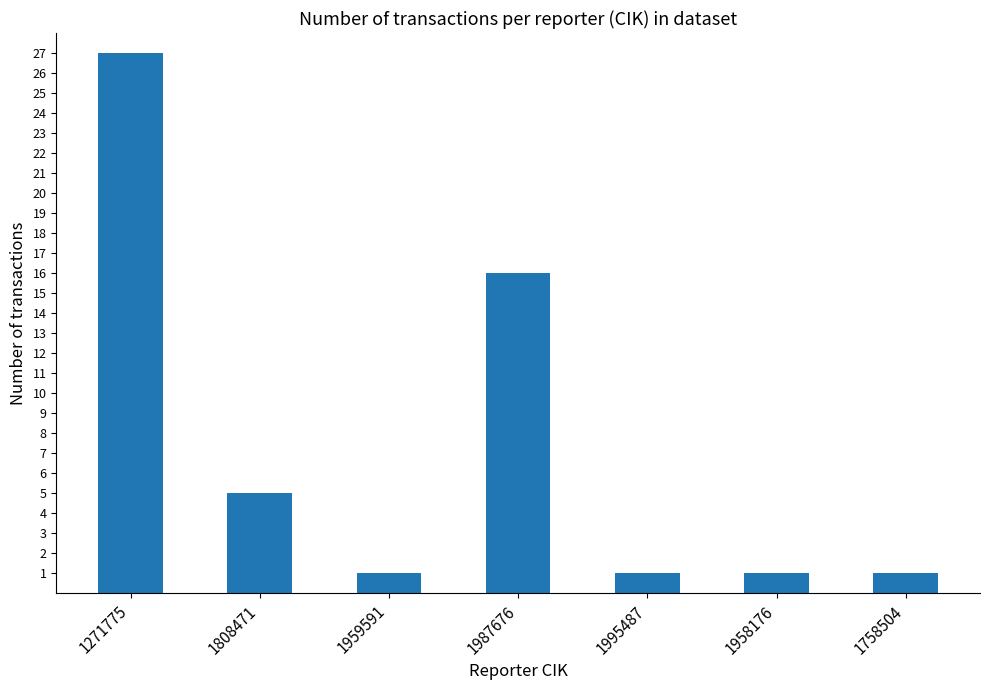

Count the values in the range 1 to 16.

6